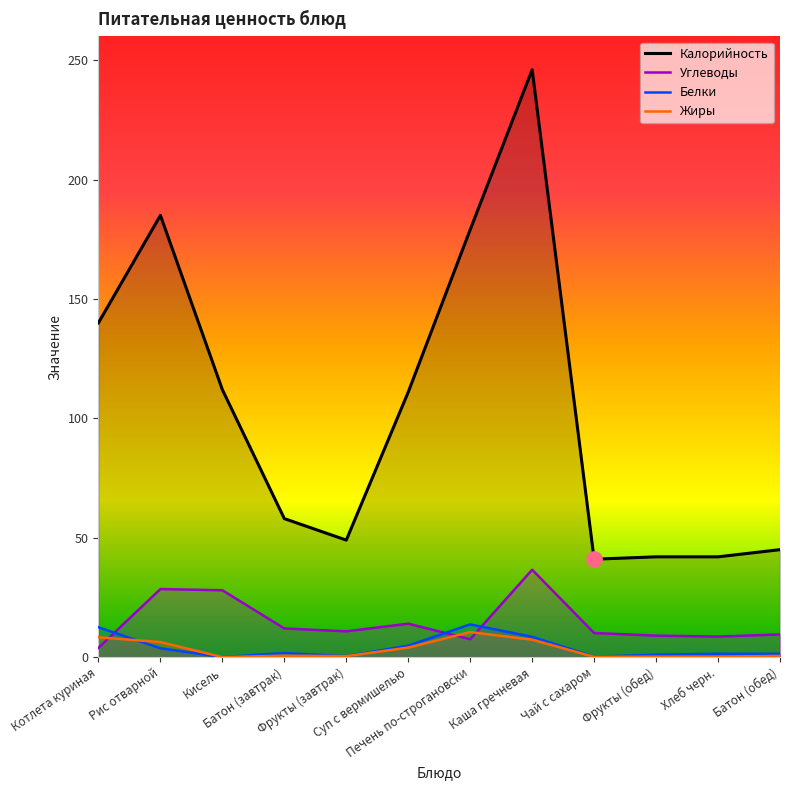

How many lines are shown in the chart?

4